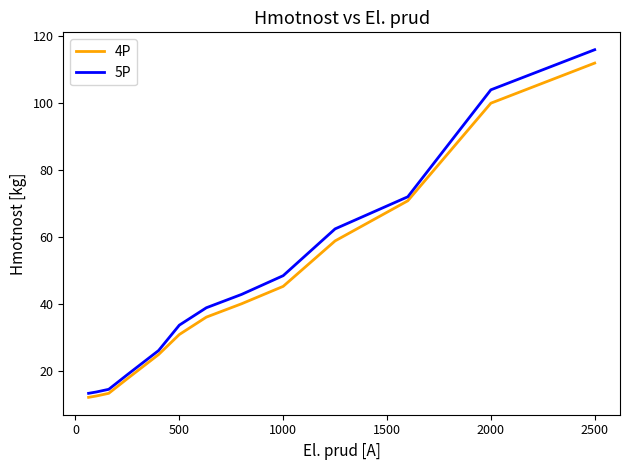

Which series has the largest range (max minus min)?

5P